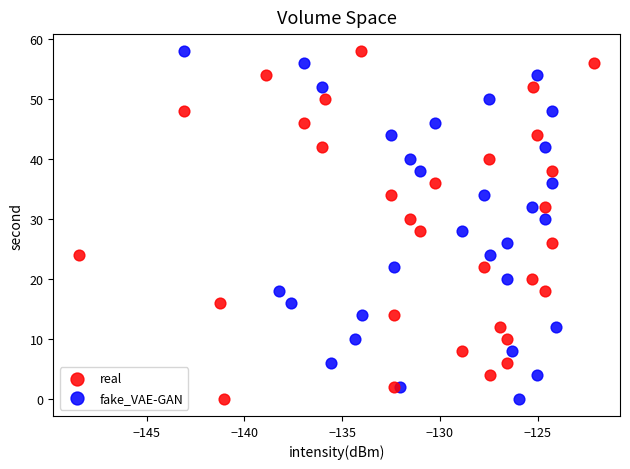

What are all the series names shown in the legend?

real, fake_VAE-GAN